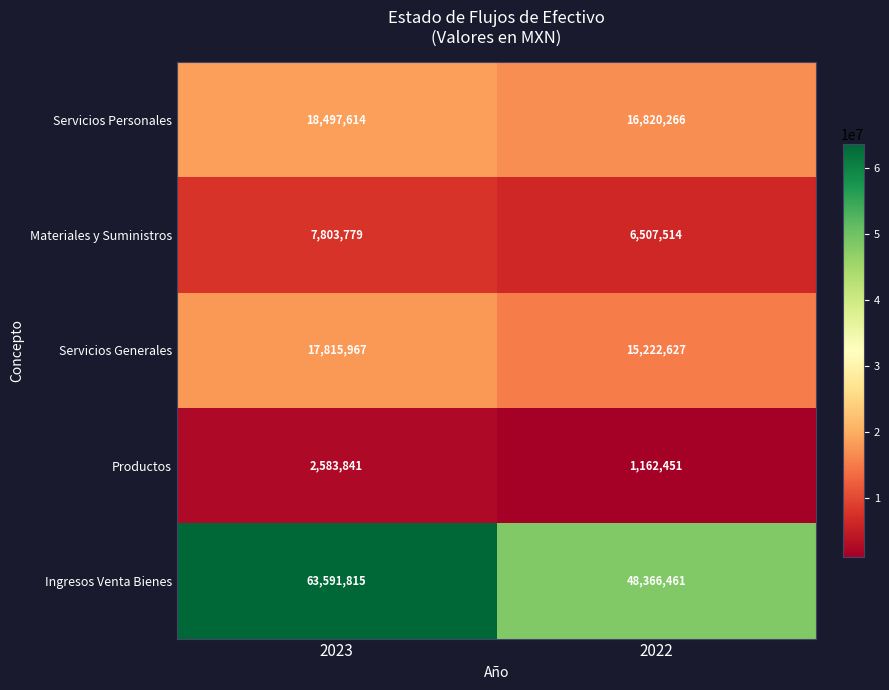

List the series in order of their peak value, highest first.

Ingresos Venta Bienes, Servicios Personales, Servicios Generales, Materiales y Suministros, Productos